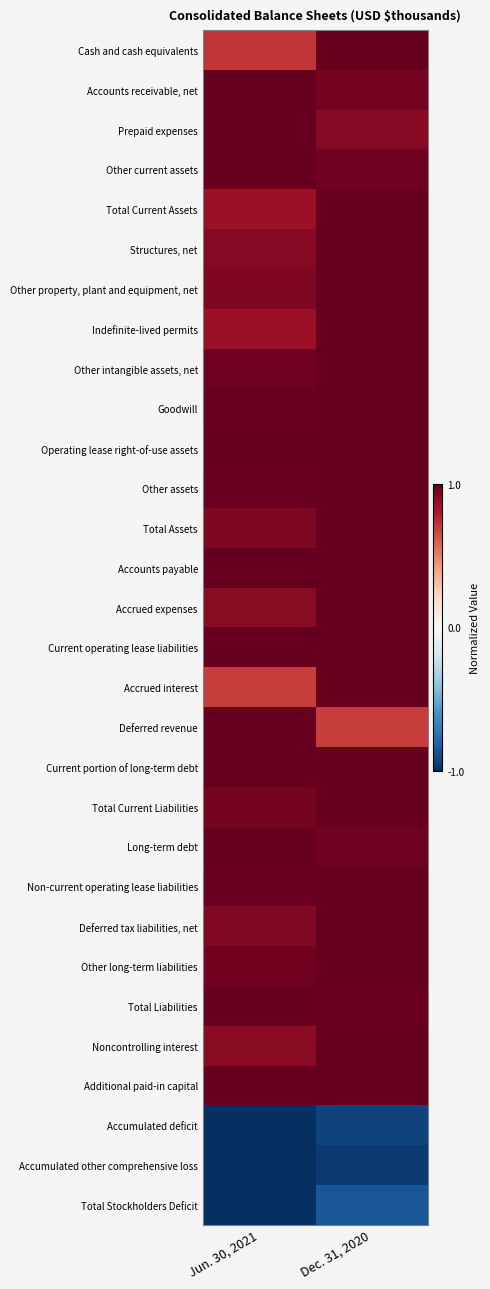

Reading left to right, list all the values displayed in this chart.

Cash and cash equivalents: Jun. 30, 2021=0.7	Dec. 31, 2020=1.0
Accounts receivable, net: Jun. 30, 2021=1.0	Dec. 31, 2020=1.0
Prepaid expenses: Jun. 30, 2021=1.0	Dec. 31, 2020=0.9
Other current assets: Jun. 30, 2021=1.0	Dec. 31, 2020=1.0
Total Current Assets: Jun. 30, 2021=0.9	Dec. 31, 2020=1.0
Structures, net: Jun. 30, 2021=0.9	Dec. 31, 2020=1.0
Other property, plant and equipment, net: Jun. 30, 2021=0.9	Dec. 31, 2020=1.0
Indefinite-lived permits: Jun. 30, 2021=0.9	Dec. 31, 2020=1.0
Other intangible assets, net: Jun. 30, 2021=1.0	Dec. 31, 2020=1.0
Goodwill: Jun. 30, 2021=1.0	Dec. 31, 2020=1.0
Operating lease right-of-use assets: Jun. 30, 2021=1.0	Dec. 31, 2020=1.0
Other assets: Jun. 30, 2021=1.0	Dec. 31, 2020=1.0
Total Assets: Jun. 30, 2021=0.9	Dec. 31, 2020=1.0
Accounts payable: Jun. 30, 2021=1.0	Dec. 31, 2020=1.0
Accrued expenses: Jun. 30, 2021=0.9	Dec. 31, 2020=1.0
Current operating lease liabilities: Jun. 30, 2021=1.0	Dec. 31, 2020=1.0
Accrued interest: Jun. 30, 2021=0.7	Dec. 31, 2020=1.0
Deferred revenue: Jun. 30, 2021=1.0	Dec. 31, 2020=0.7
Current portion of long-term debt: Jun. 30, 2021=1.0	Dec. 31, 2020=1.0
Total Current Liabilities: Jun. 30, 2021=1.0	Dec. 31, 2020=1.0
Long-term debt: Jun. 30, 2021=1.0	Dec. 31, 2020=1.0
Non-current operating lease liabilities: Jun. 30, 2021=1.0	Dec. 31, 2020=1.0
Deferred tax liabilities, net: Jun. 30, 2021=0.9	Dec. 31, 2020=1.0
Other long-term liabilities: Jun. 30, 2021=1.0	Dec. 31, 2020=1.0
Total Liabilities: Jun. 30, 2021=1.0	Dec. 31, 2020=1.0
Noncontrolling interest: Jun. 30, 2021=0.9	Dec. 31, 2020=1.0
Additional paid-in capital: Jun. 30, 2021=1.0	Dec. 31, 2020=1.0
Accumulated deficit: Jun. 30, 2021=-1.0	Dec. 31, 2020=-0.9
Accumulated other comprehensive loss: Jun. 30, 2021=-1.0	Dec. 31, 2020=-1.0
Total Stockholders Deficit: Jun. 30, 2021=-1.0	Dec. 31, 2020=-0.9